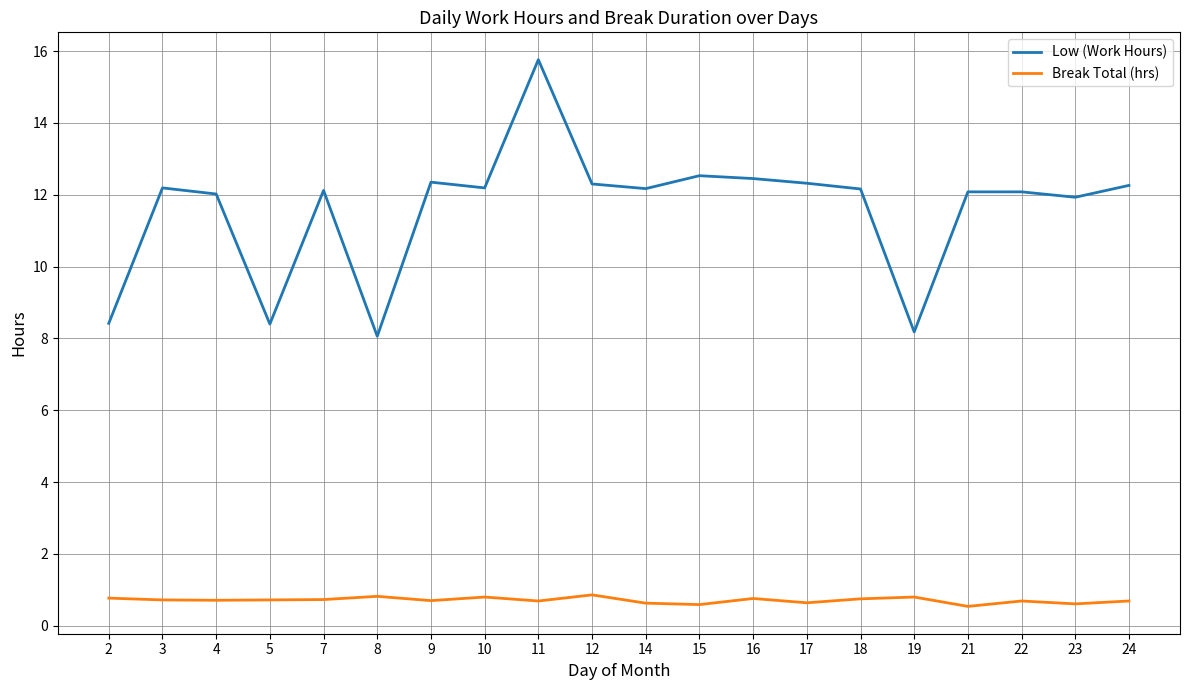

What is the average value of the Low (Work Hours) series?

11.6